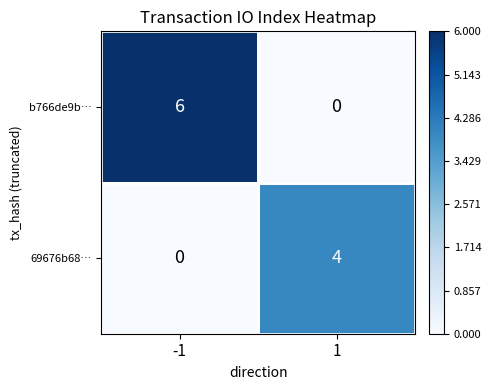

At how many categories does at least one series exceed 3?

2